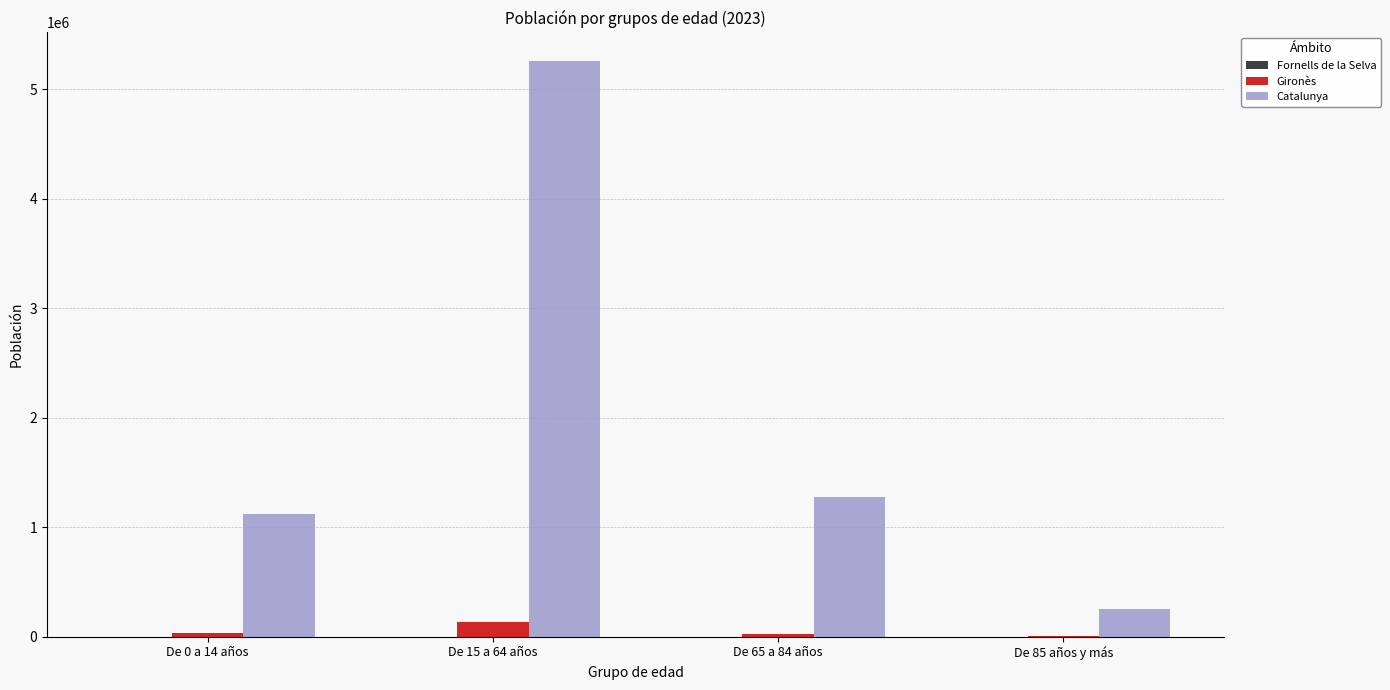

Which series changed the most between De 0 a 14 años and De 85 años y más?

Catalunya